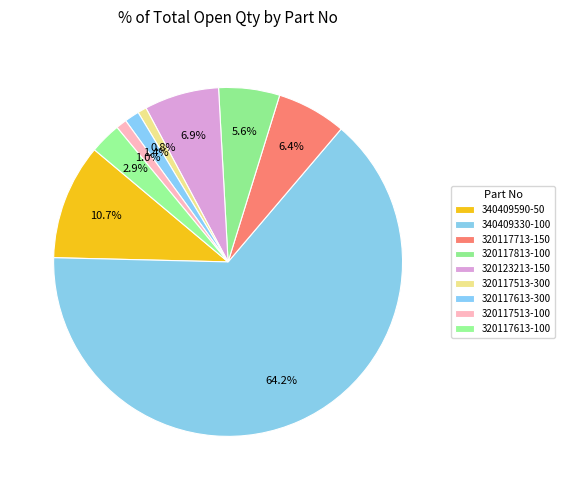

To the nearest percent, what is the difference between the largest and smallest slice percentages?

63%